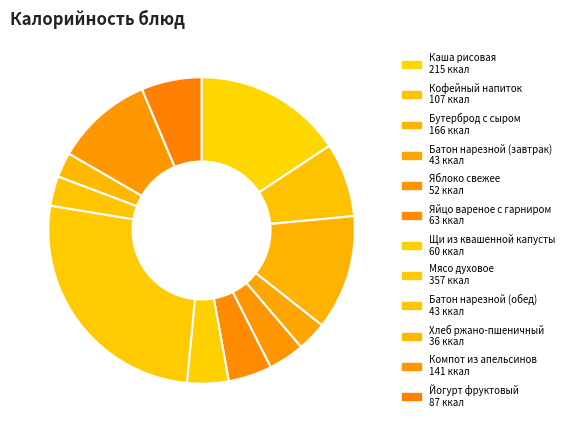

How many segments does this pie chart have?

12